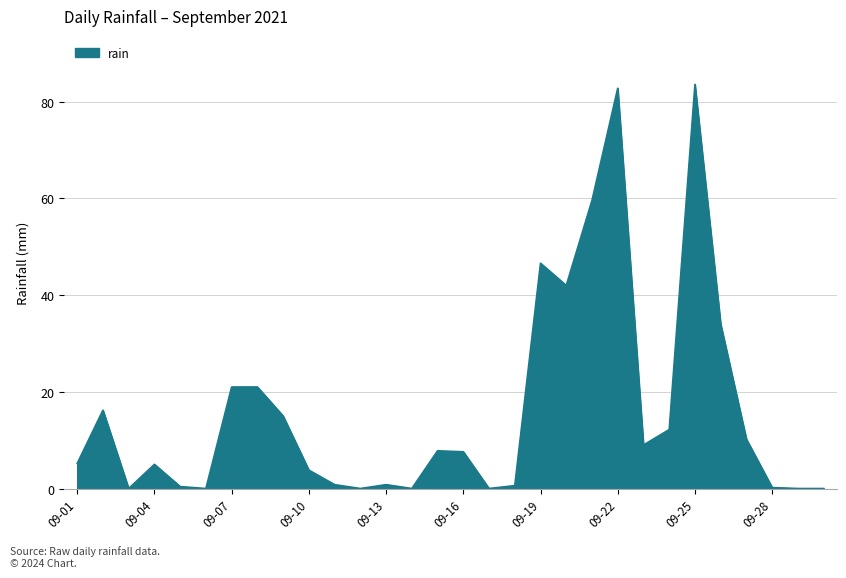

What is the greatest value displayed?

83.6